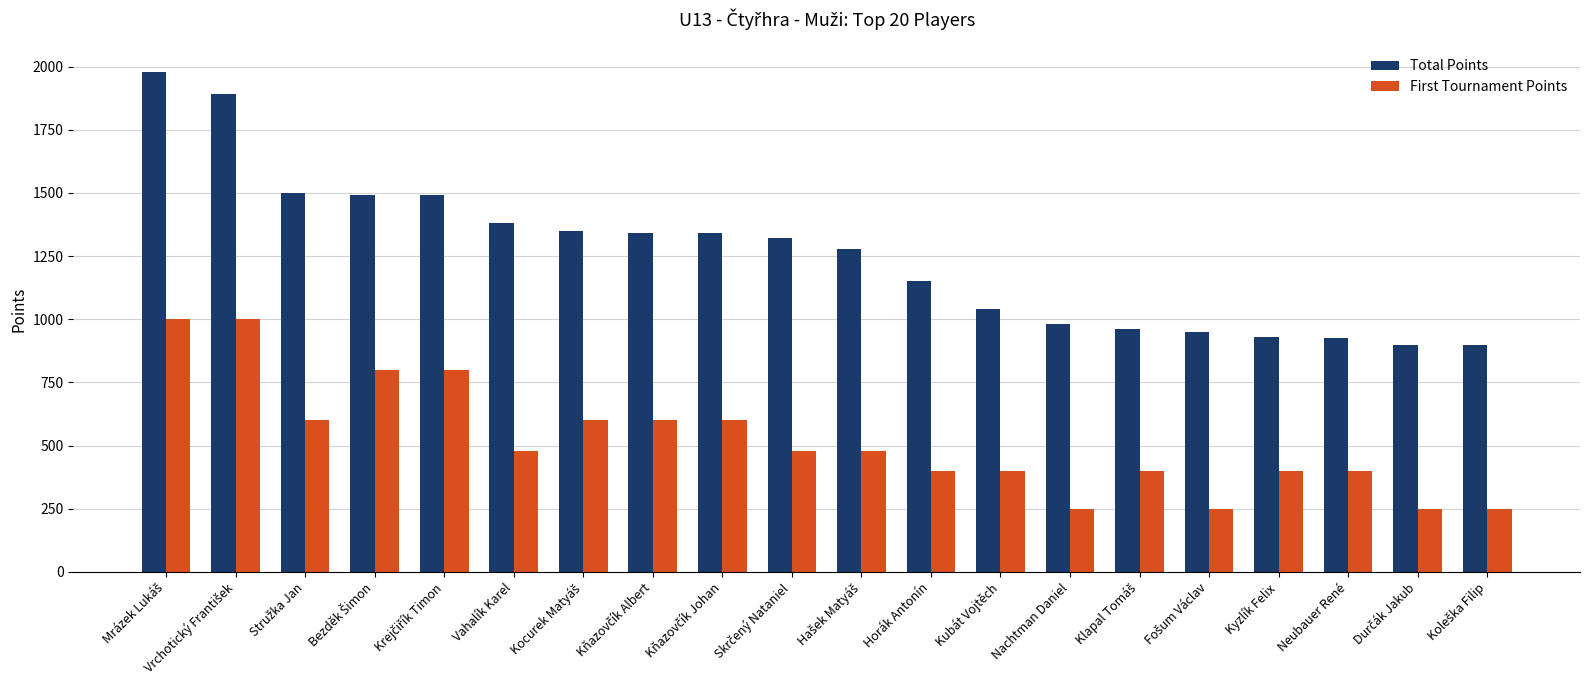

What is the total value across all series at Kyzlík Felix?

1330